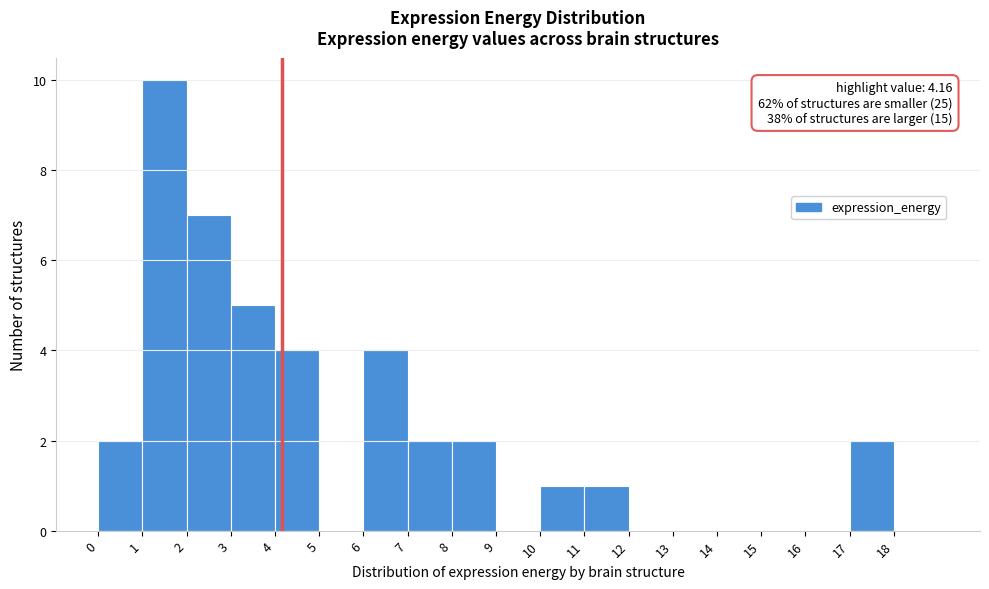

Which range on the x-axis has the tallest bar?

1 to 2